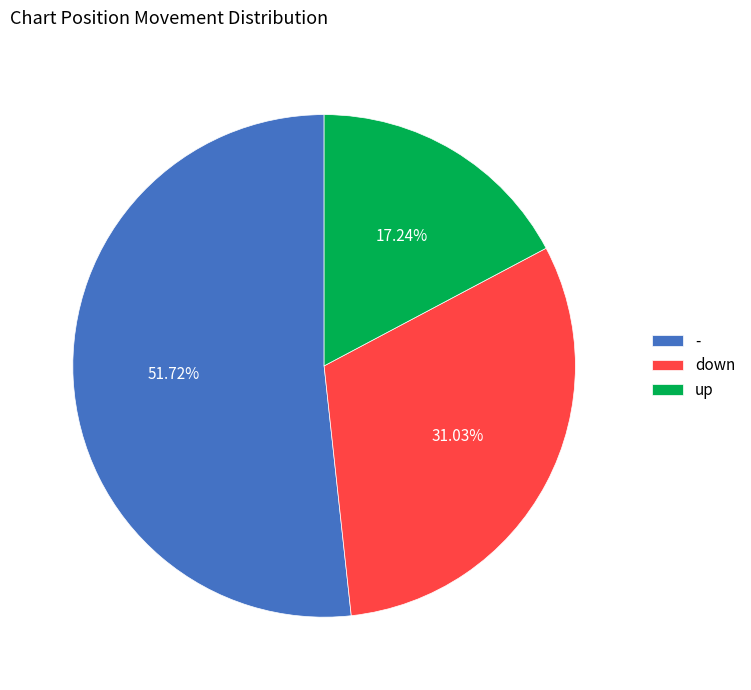

Is there any slice that represents more than half of the pie?

Yes